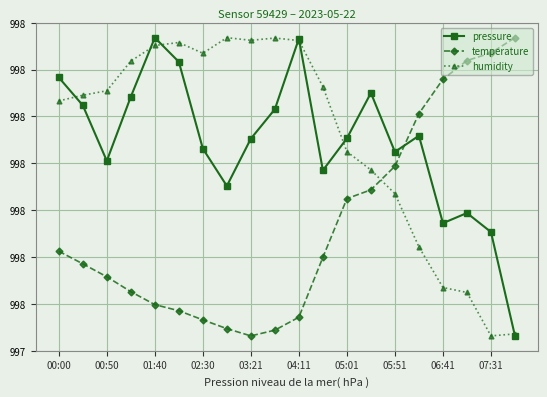

How many interior local peaks does the pressure series have?

5